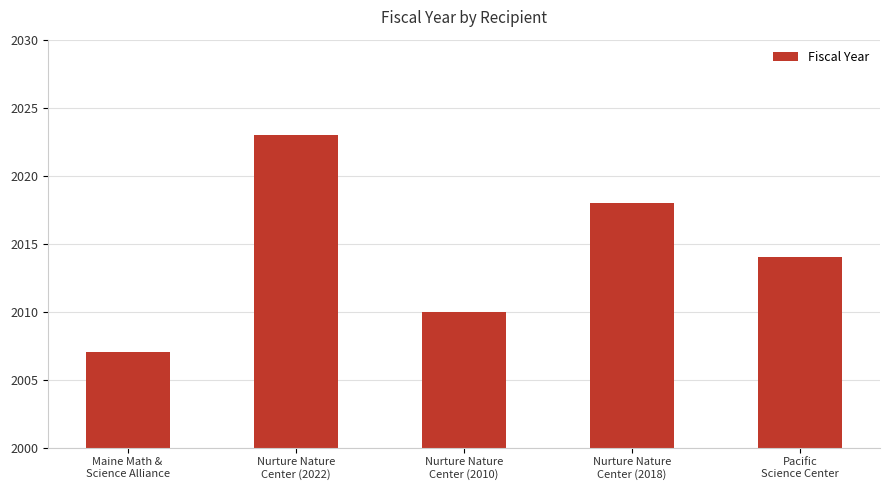

What is the label of the 4th bar from the right?

Nurture Nature
Center (2022)